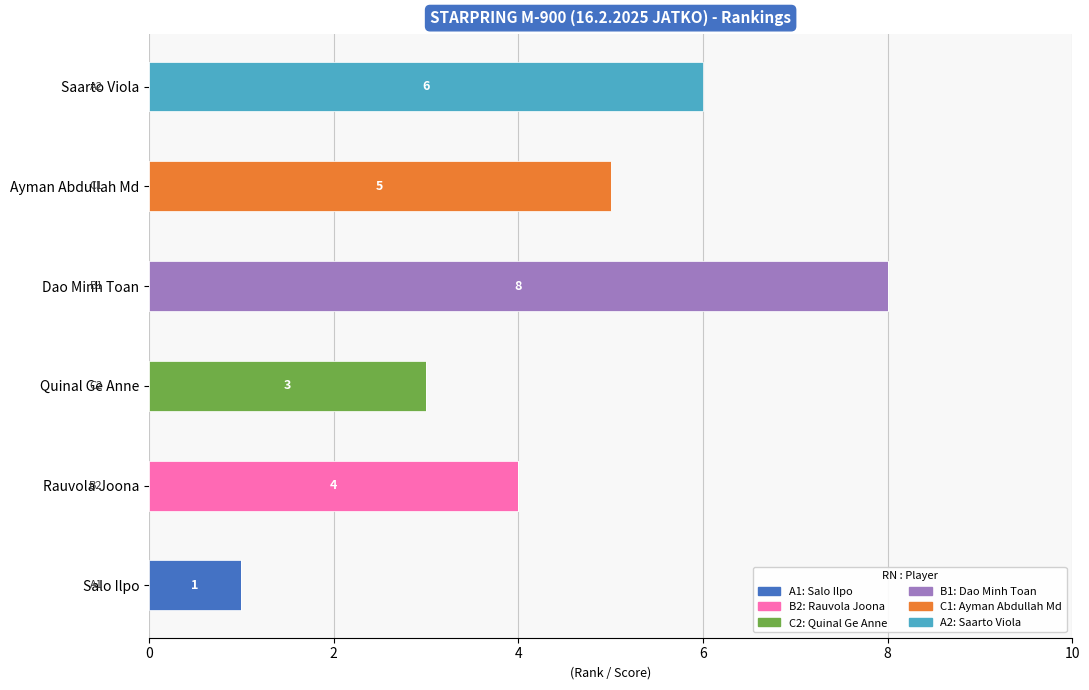

What is the total value across all series at Saarto Viola?

6